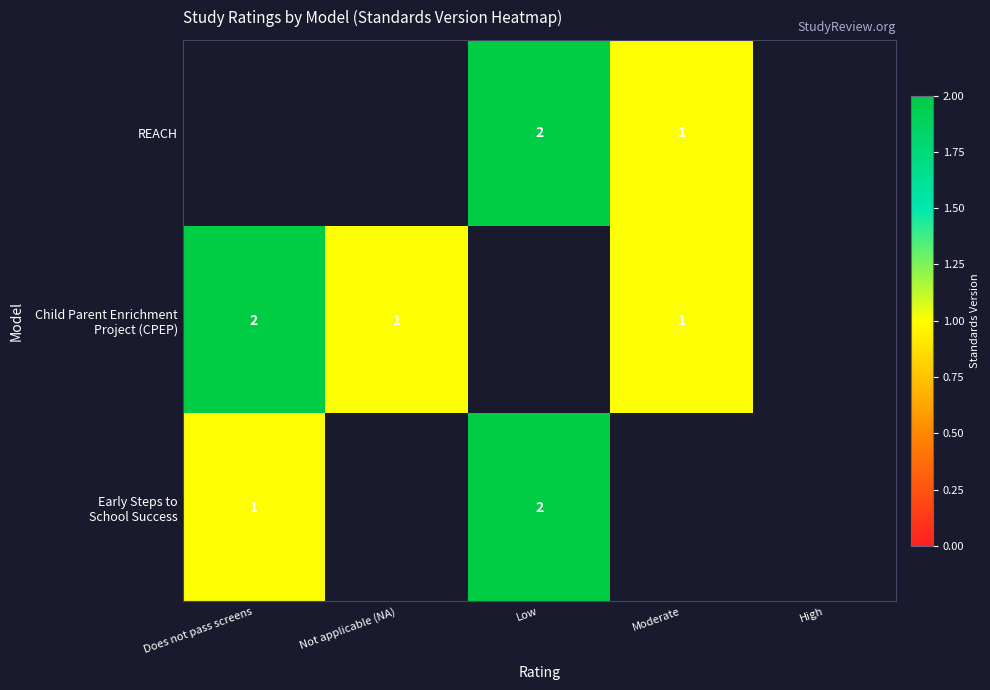

Rank the series by their average value, from lowest to highest.

REACH, Child Parent Enrichment Project (CPEP), Early Steps to School Success